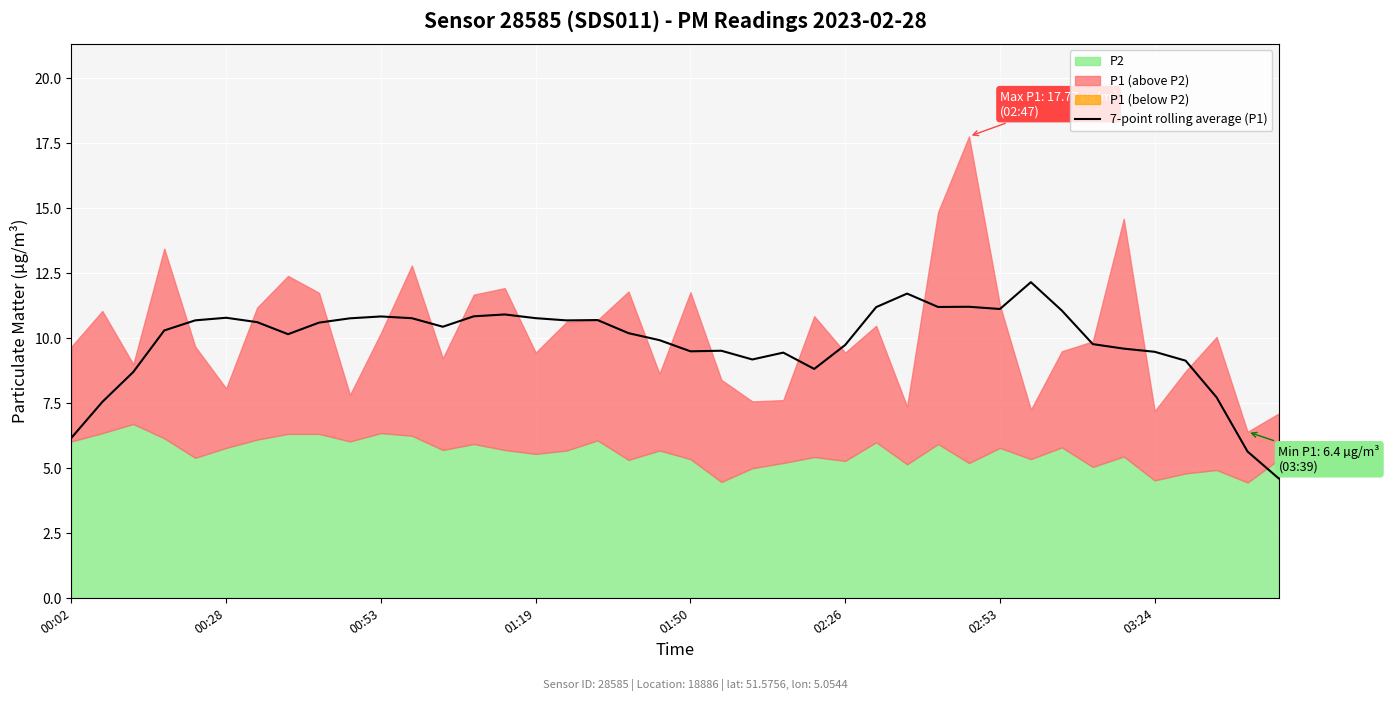

Which has a higher value, 26 or 37?

26